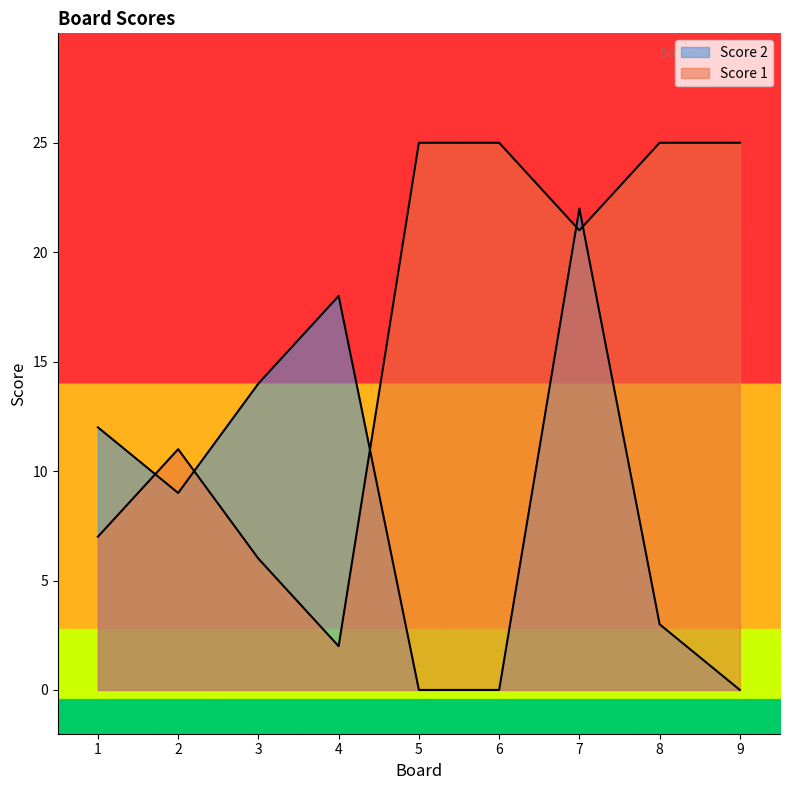

How many lines are shown in the chart?

2